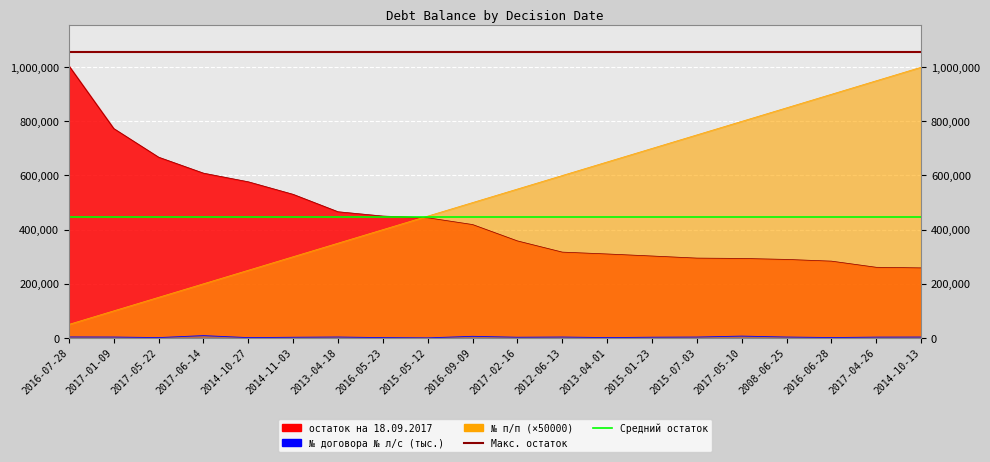

How many data points in № договора № л/с are less than 3243?

10